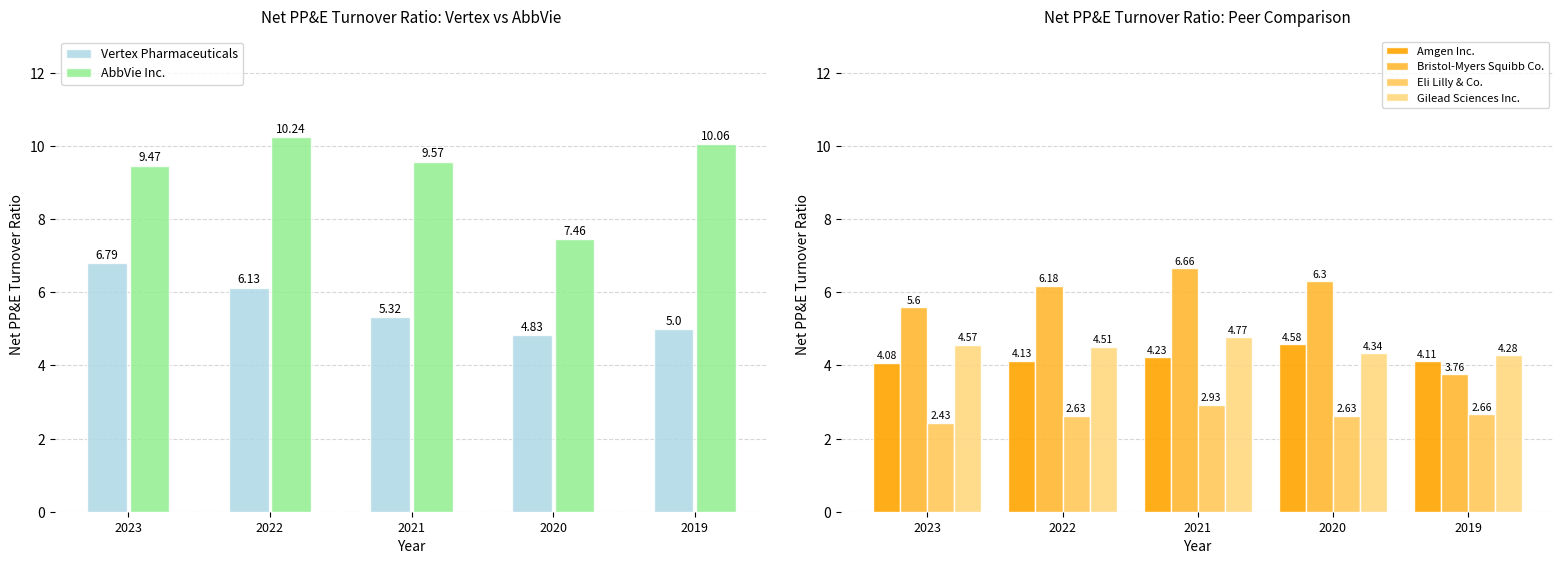

What is the maximum value for AbbVie Inc.?

10.2